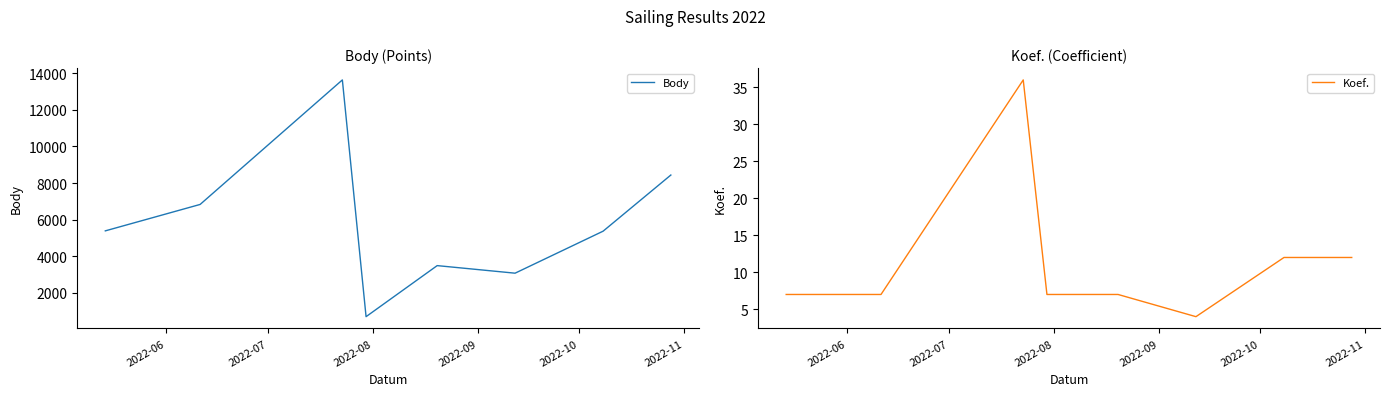

True or false: Body and Koef. intersect in this chart.

False